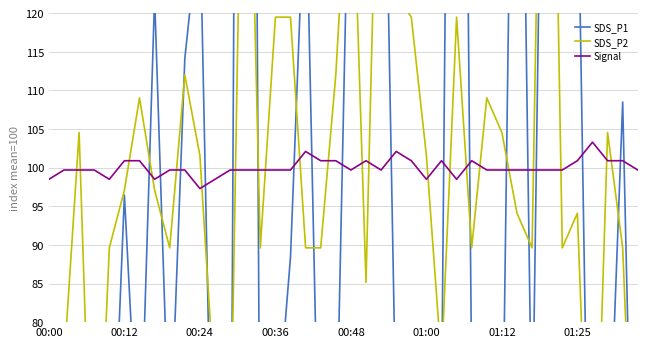

What is the maximum value for Signal?

103.3